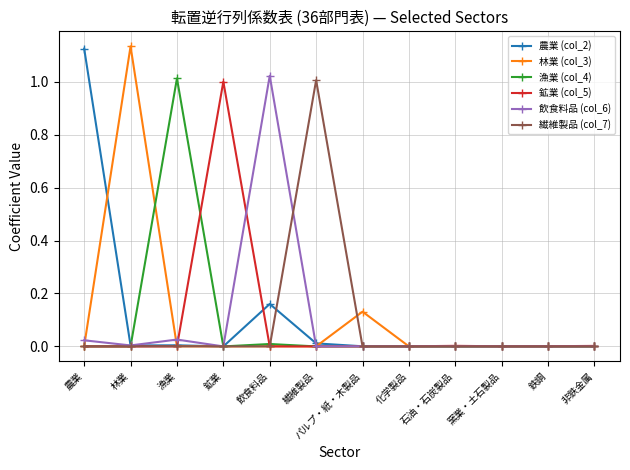

True or false: 繊維製品 (col_7) has more than 1 interior local peaks.

True